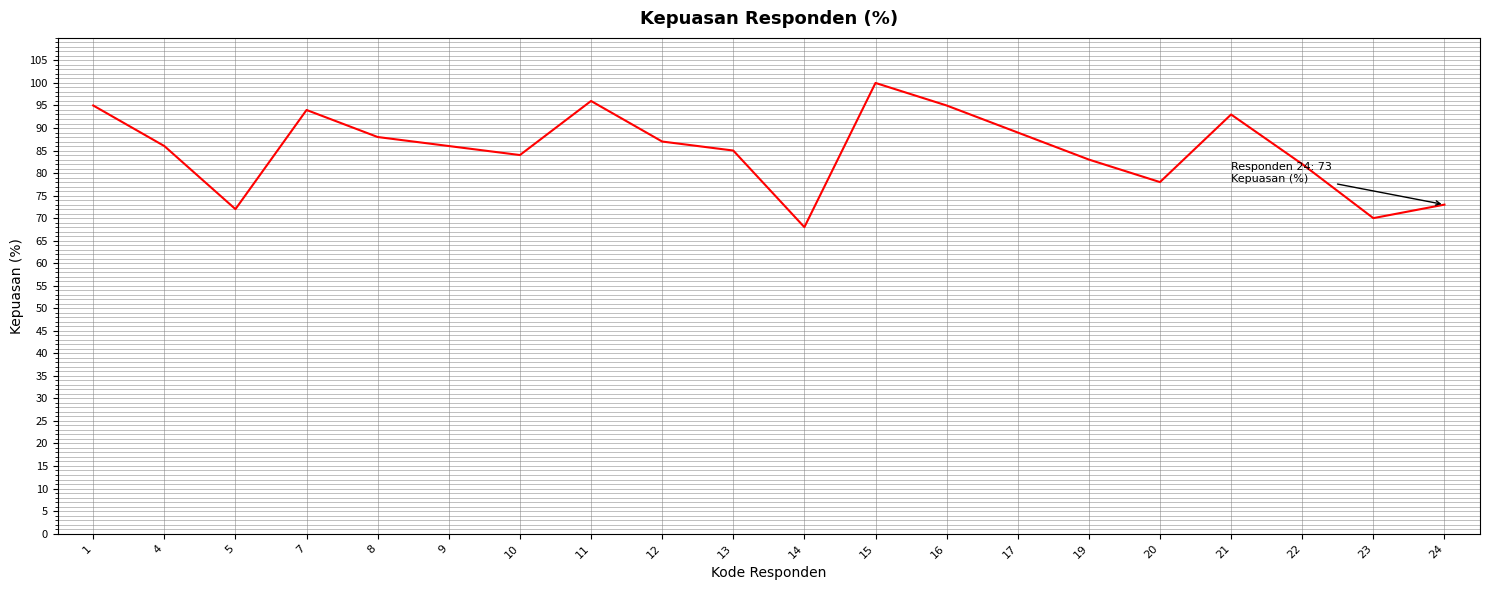

Reading left to right, what are all the values shown in this chart?

95	86	72	94	88	86	84	96	87	85	68	100	95	89	83	78	93	82	70	73